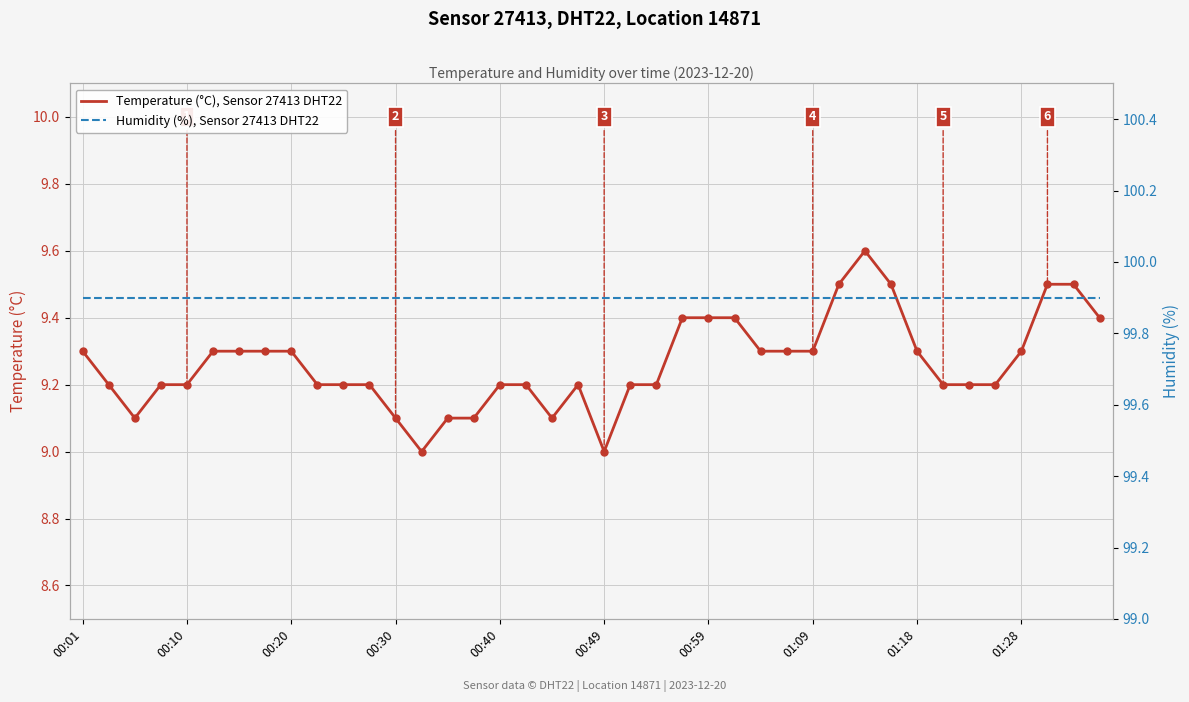

Which series has the widest spread of Y values?

Temperature (°C), Sensor 27413 DHT22